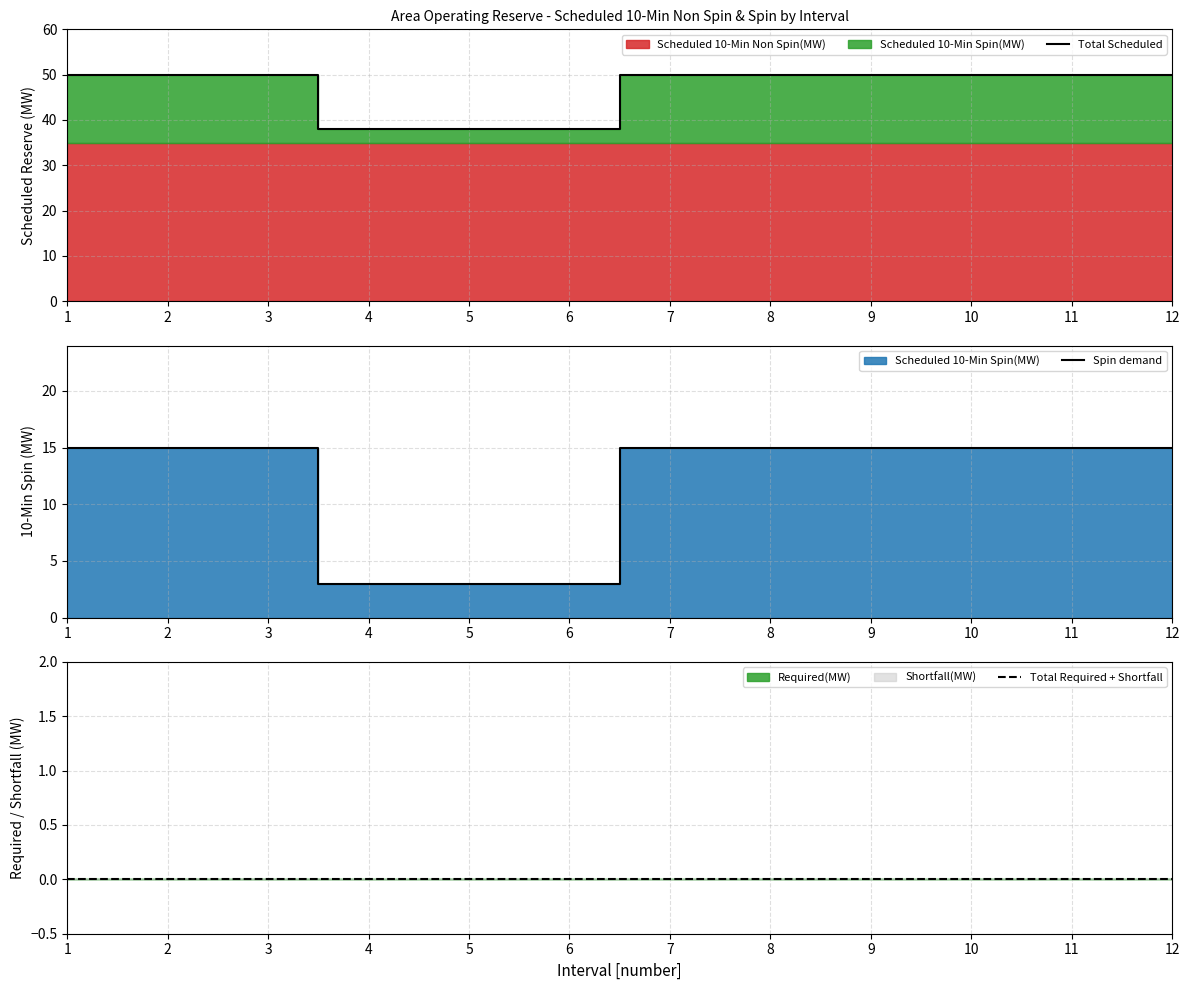

What is the difference between the highest and lowest values at 7?

50